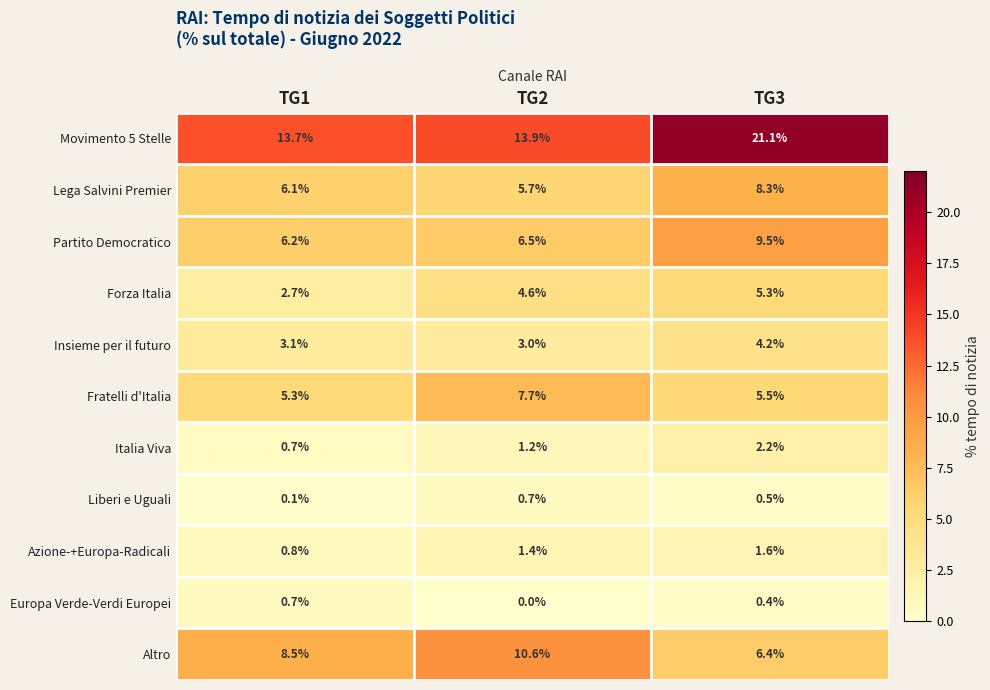

What is the approximate value of Forza Italia at TG2?

4.6